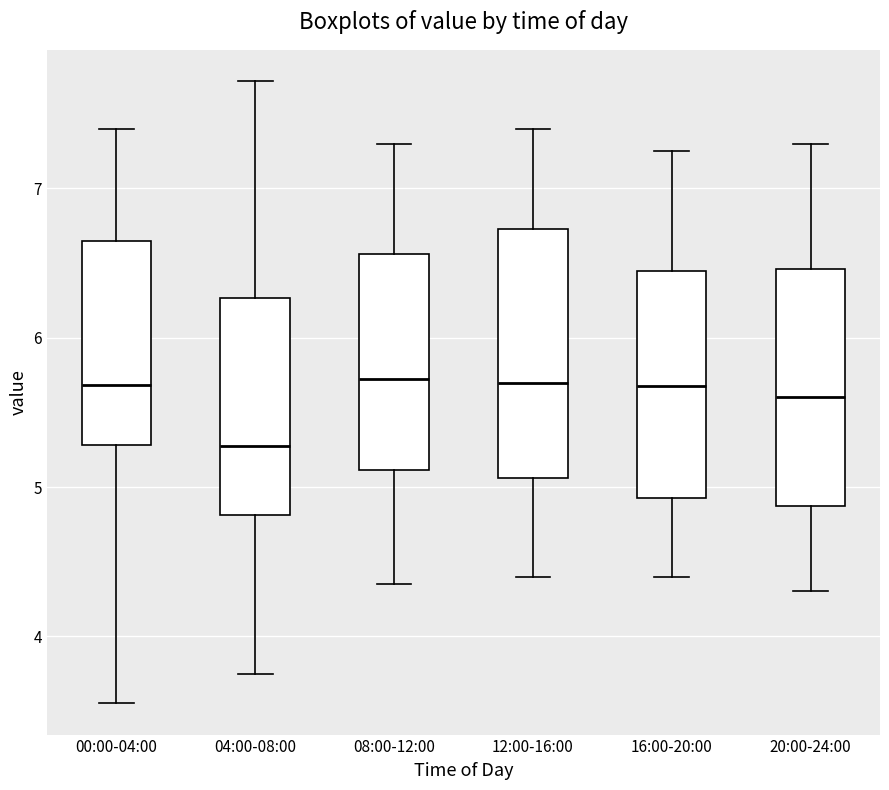

Reading left to right, transcribe this box plot: for each box, give where its median line is, the range the box spans, and where its two whiskers end, as read against the y-axis. The values are not printed on the chart, so give them approximately, as read against the axis.

00:00-04:00: median 5.7, box 5.3 to 6.7, whiskers 3.6 to 7.4
04:00-08:00: median 5.3, box 4.8 to 6.3, whiskers 3.8 to 7.7
08:00-12:00: median 5.7, box 5.1 to 6.6, whiskers 4.4 to 7.3
12:00-16:00: median 5.7, box 5.1 to 6.7, whiskers 4.4 to 7.4
16:00-20:00: median 5.7, box 4.9 to 6.5, whiskers 4.4 to 7.3
20:00-24:00: median 5.6, box 4.9 to 6.5, whiskers 4.3 to 7.3